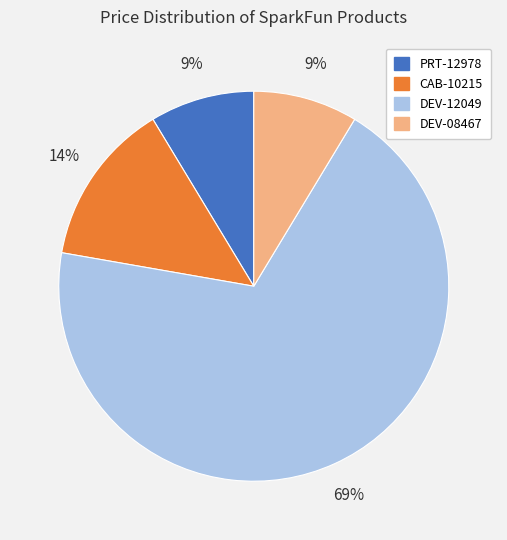

To the nearest percent, what is the average slice percentage?

25%